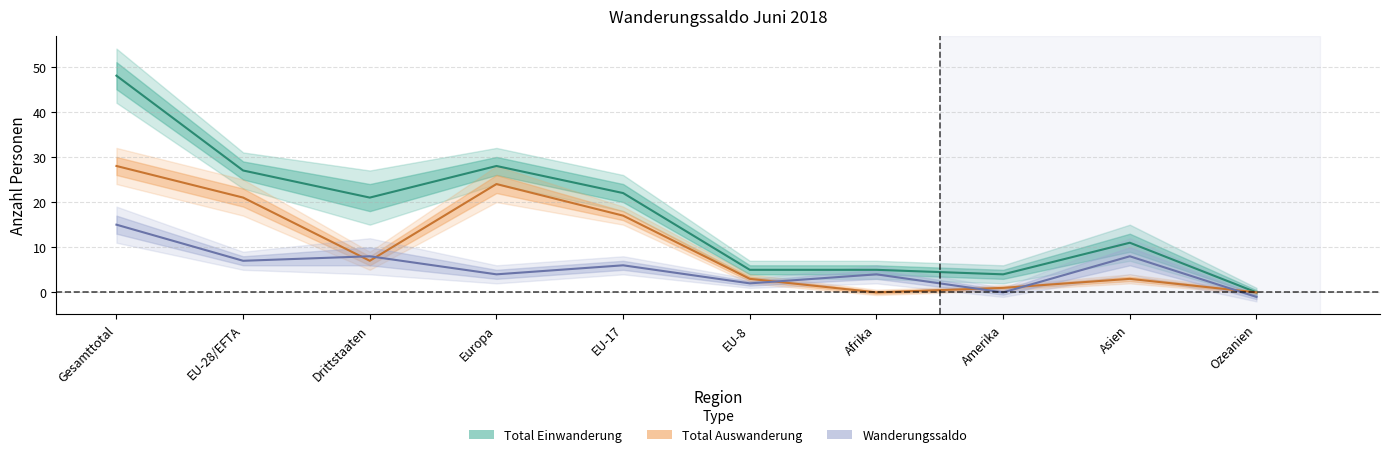

True or false: Total Auswanderung and Total Einwanderung cross at least once.

False